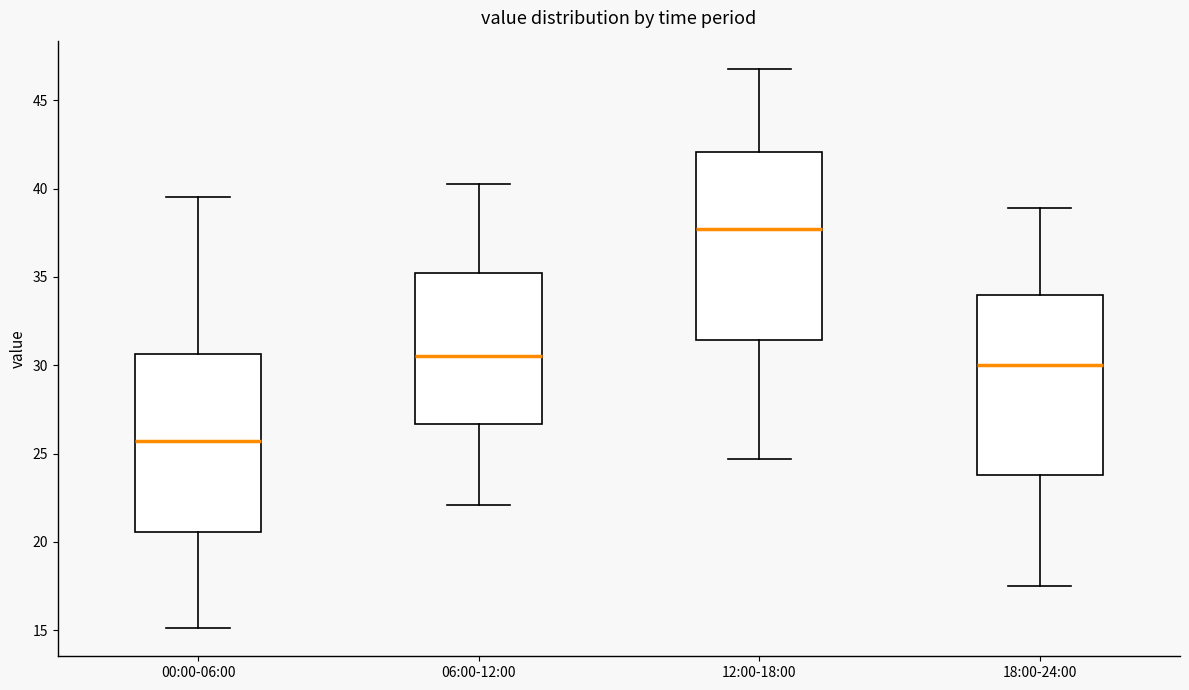

Where is the upper edge of the box for 06:00-12:00 on the y-axis? The values are not printed on the chart, so give them approximately, as read against the axis.

35.0